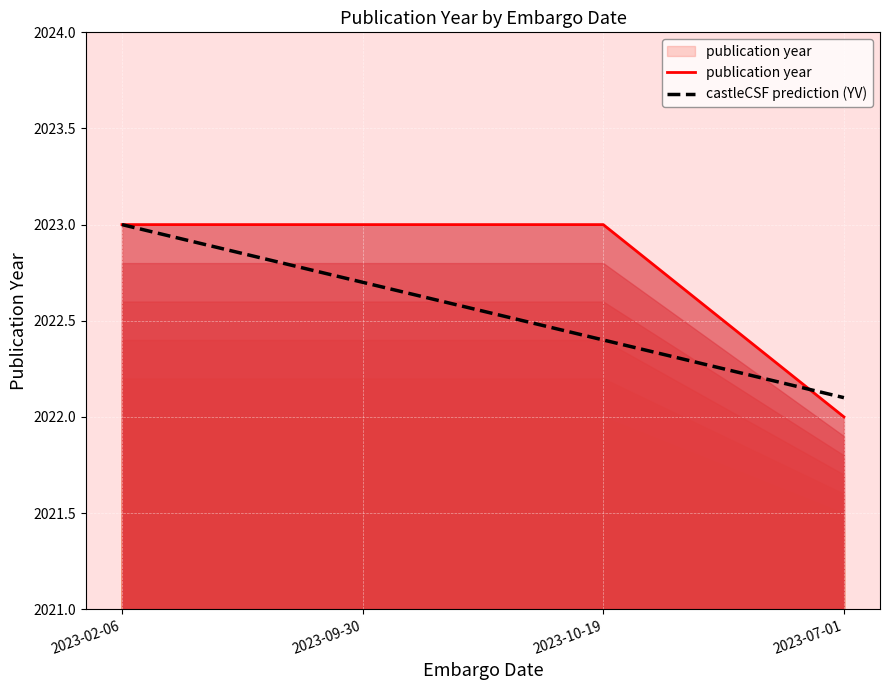

The value at 2023-09-30 is 2023. True or false?

True